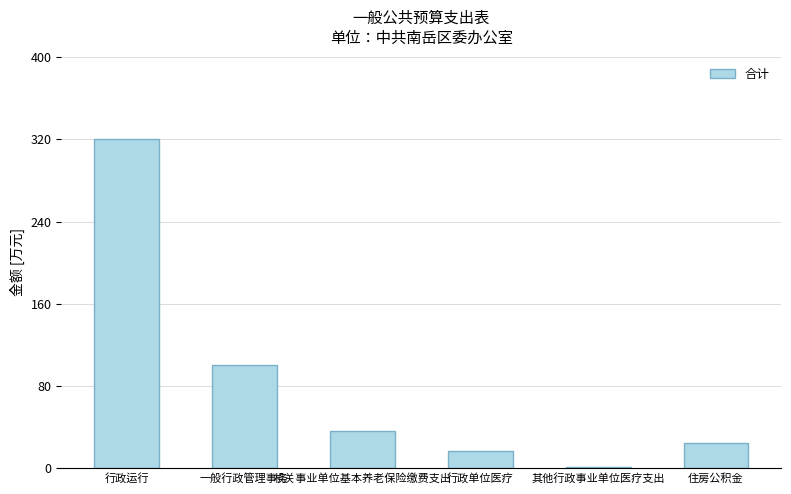

Reading left to right, what are all the values shown in this chart?

行政运行=320.6	一般行政管理事务=100.0	机关事业单位基本养老保险缴费支出=36.1	行政单位医疗=16.7	其他行政事业单位医疗支出=1.7	住房公积金=25.0